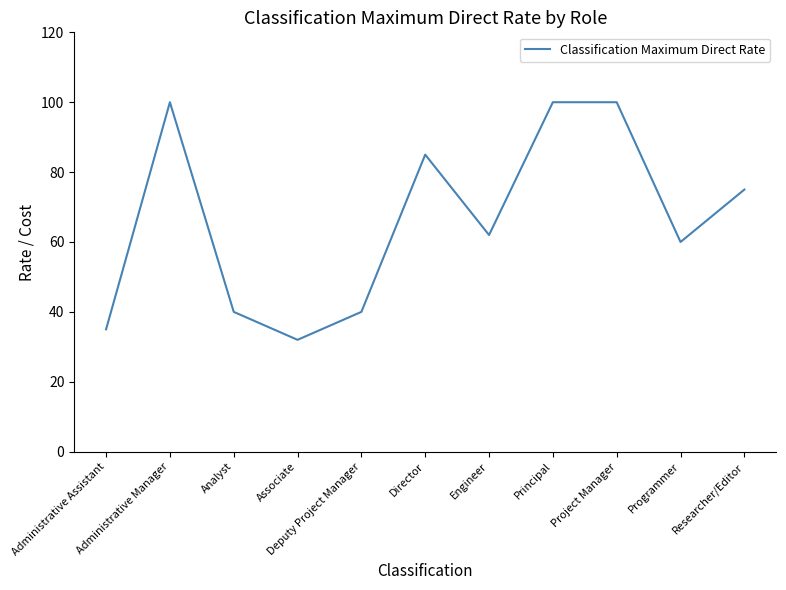

What is the minimum value shown in the chart?

32.0